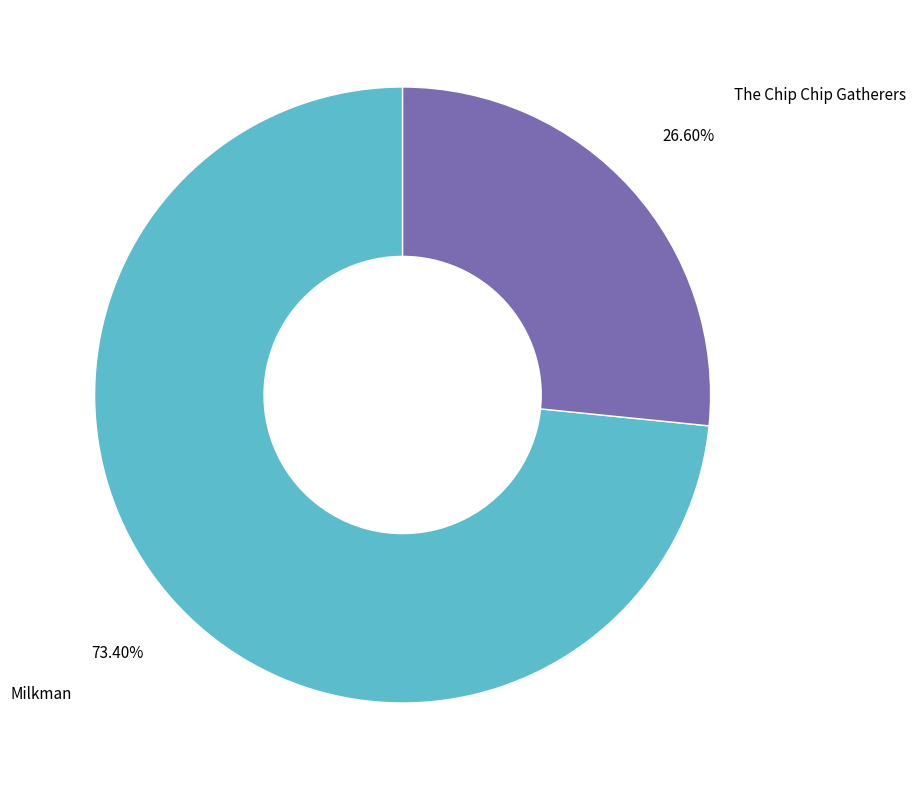

To the nearest percent, what is the difference between the Milkman and The Chip Chip Gatherers slice percentages?

47%